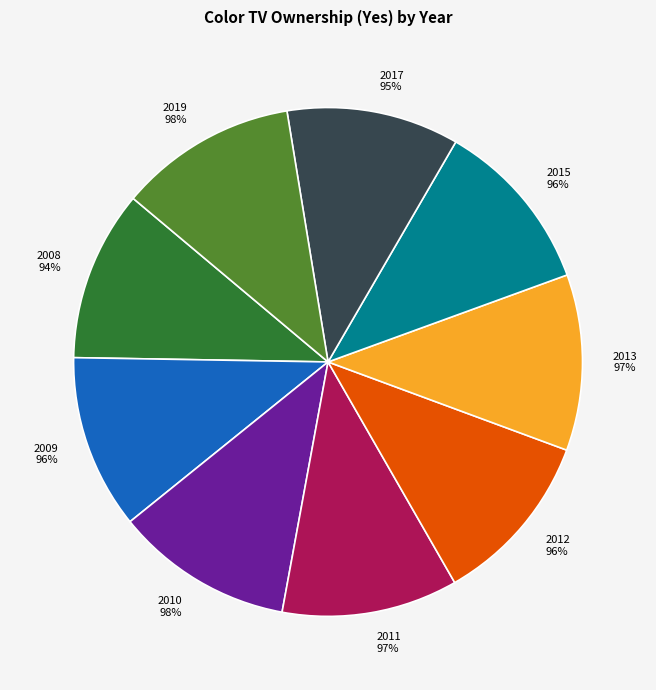

Which has a higher value, 2017 or 2015?

2015